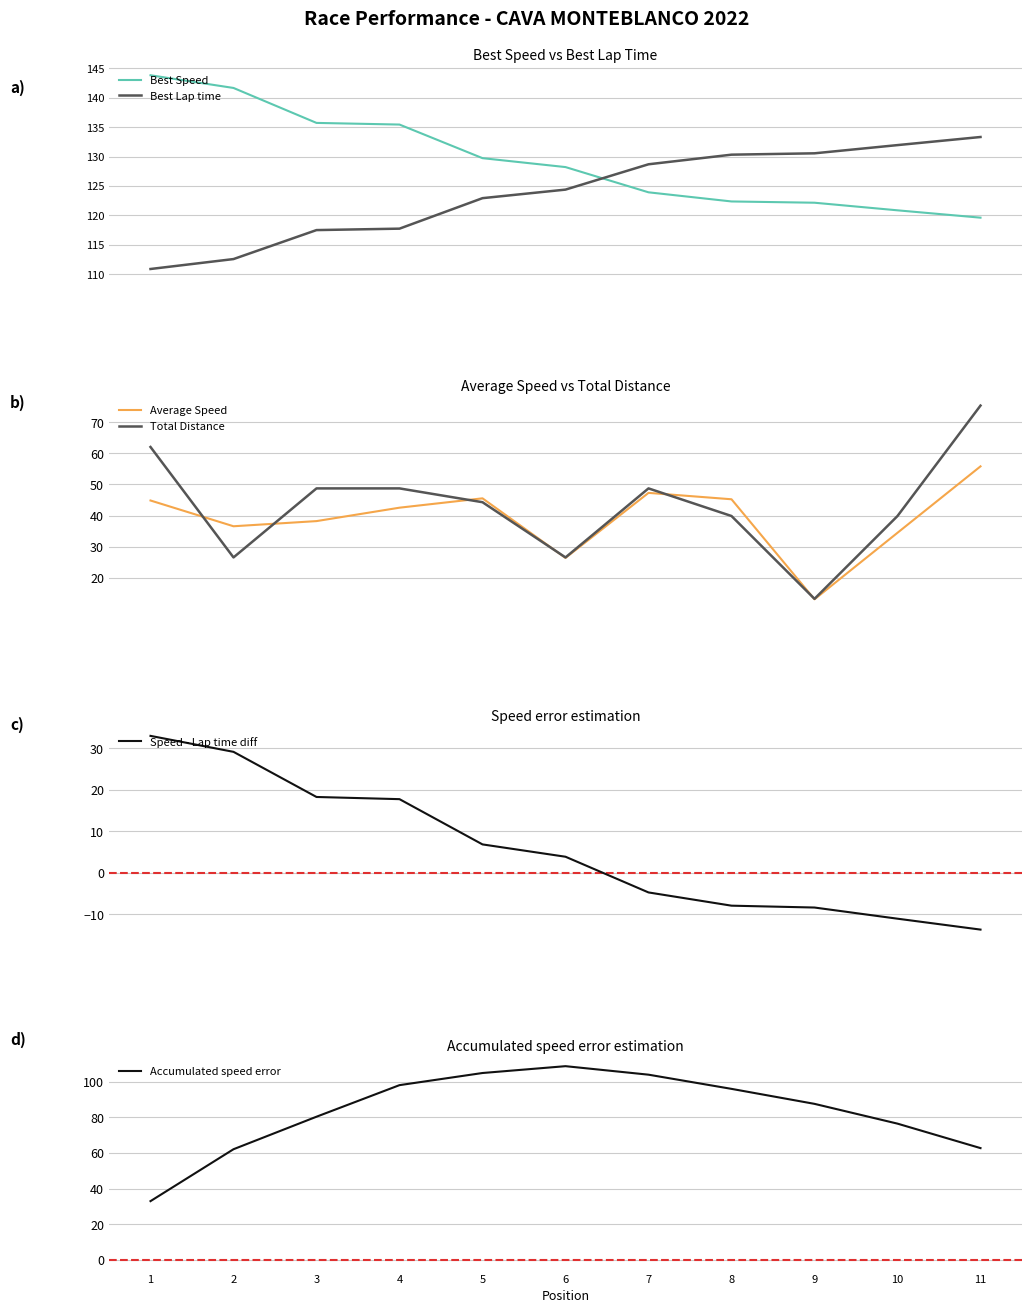

At which category does the chart reach its peak across all series?

1